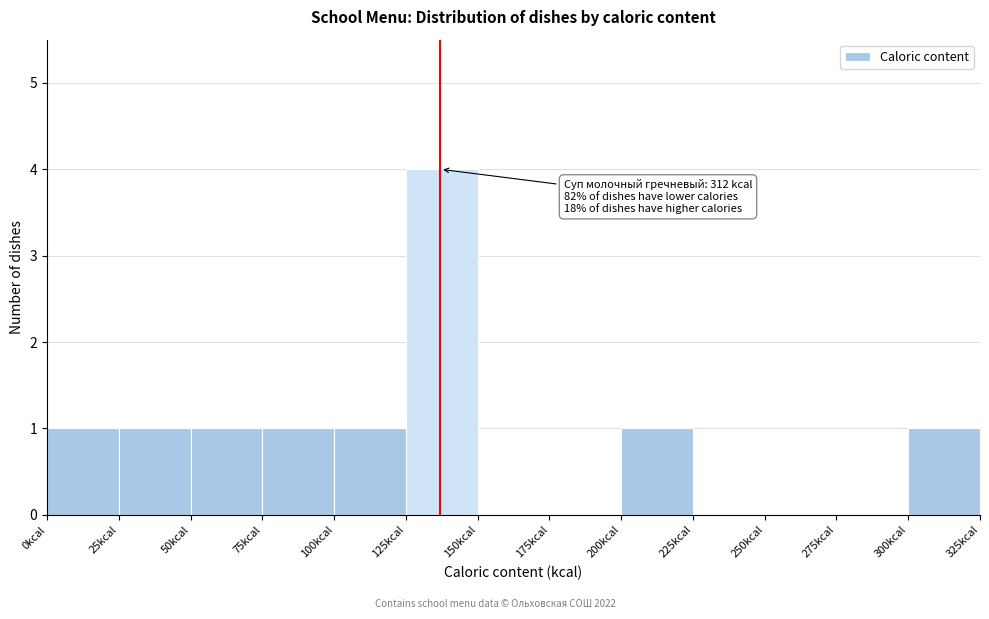

Over which range of the x-axis is the bar tallest?

125 to 150